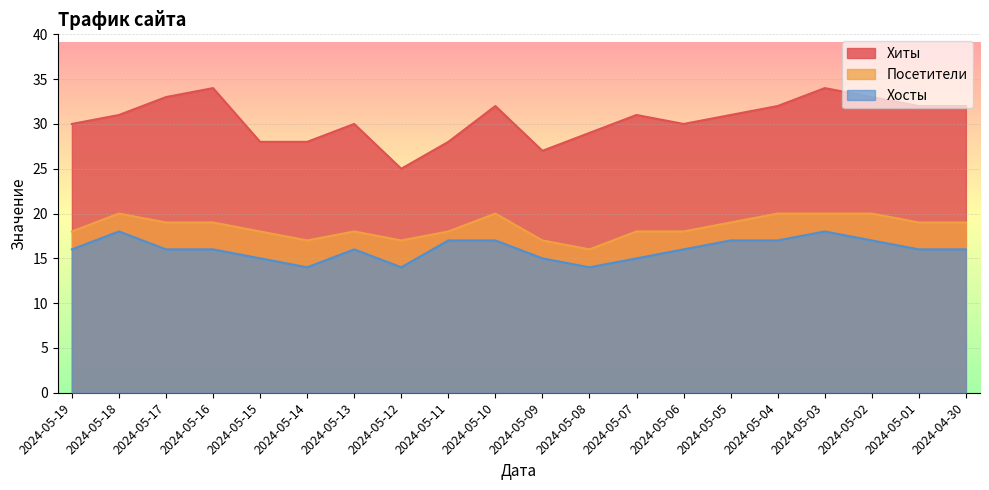

What position from the left is 2024-05-02?

18